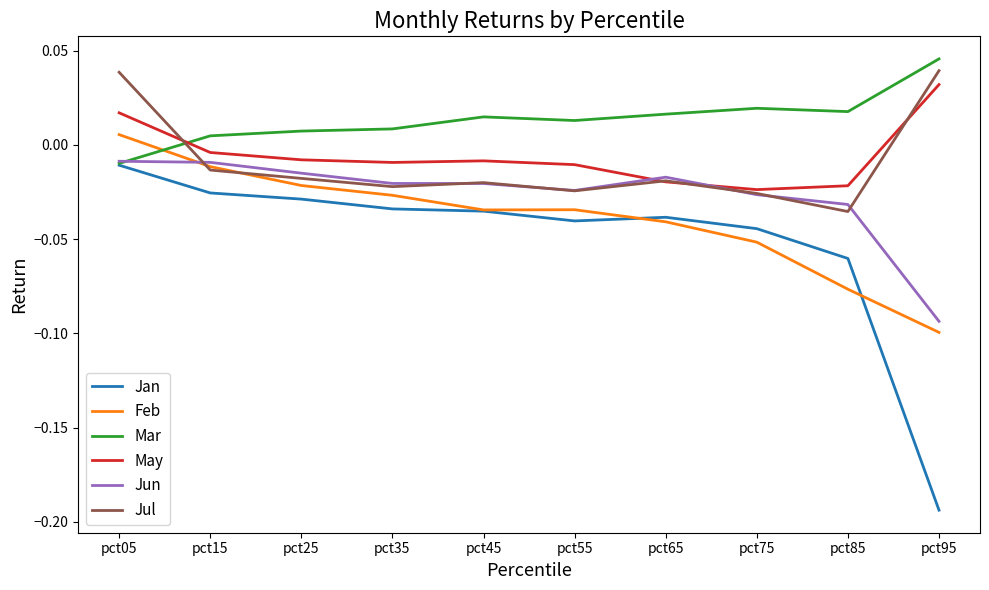

The Feb series shows -0.2 at pct95. True or false?

False